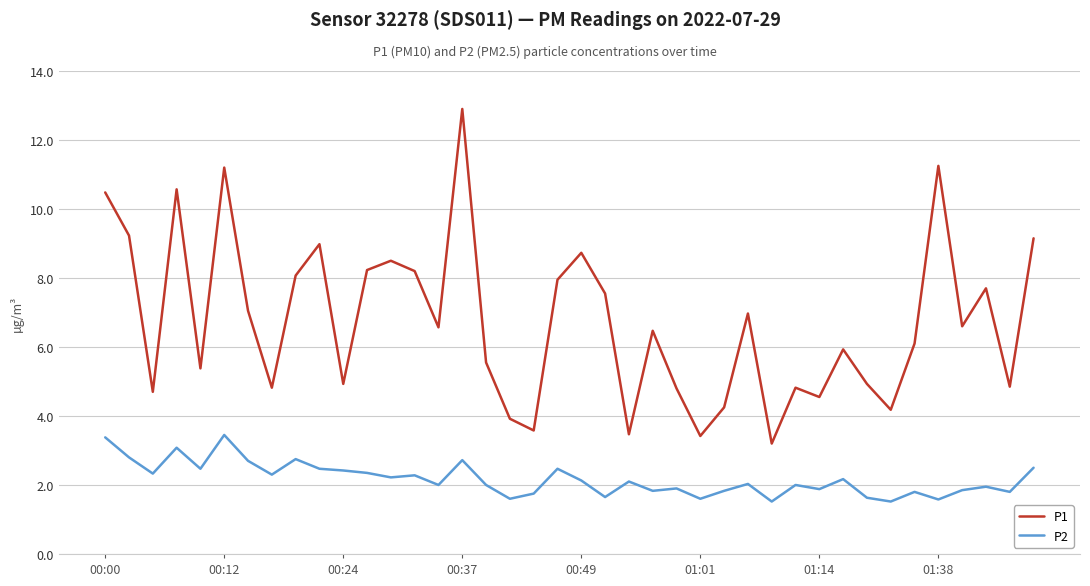

What is the minimum value for P1?

3.2